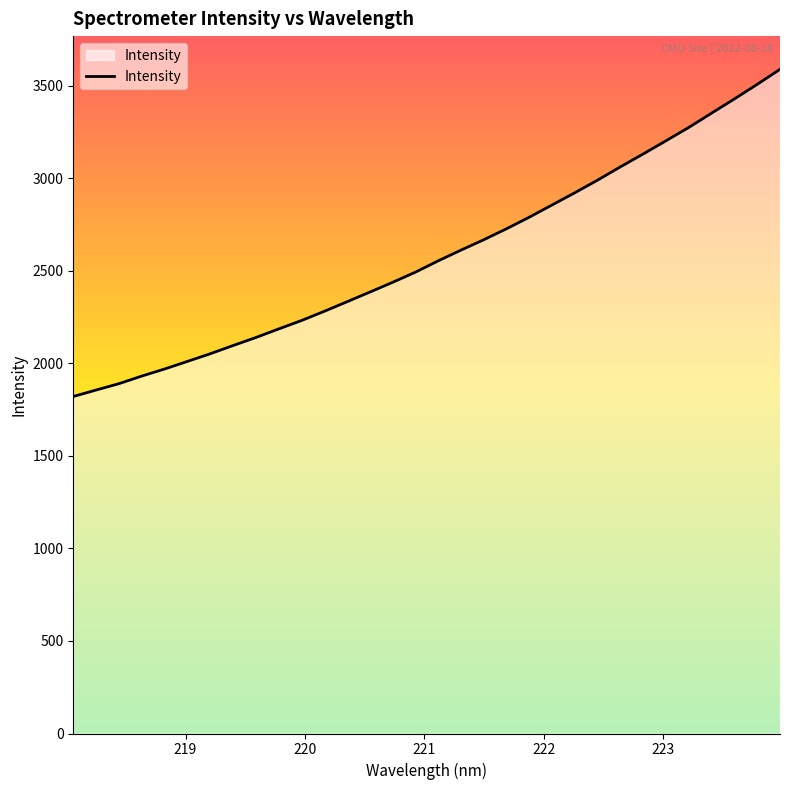

Count the number of data series in this chart.

1